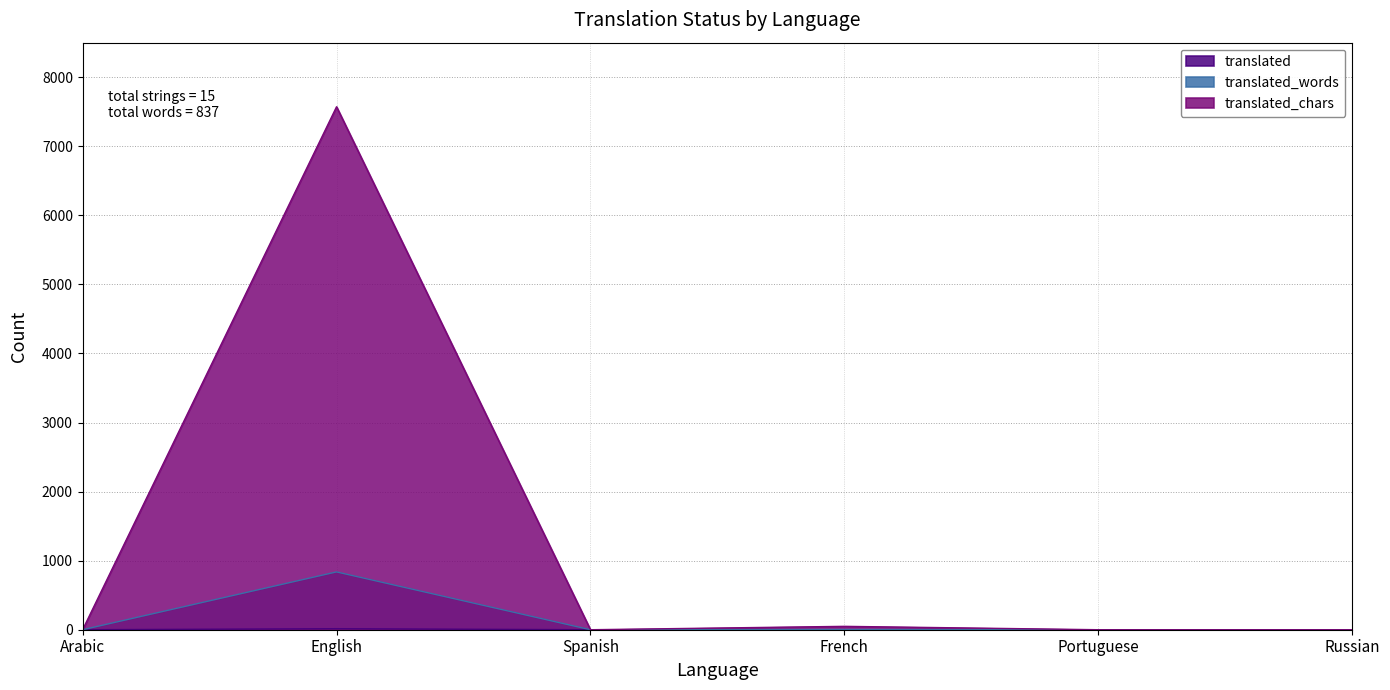

Reading right to left, what are all the values shown in this chart?

translated: 0	0	1	0	15	0
translated_words: 0	0	3	0	837	0
translated_chars: 0	0	49	0	7572	0